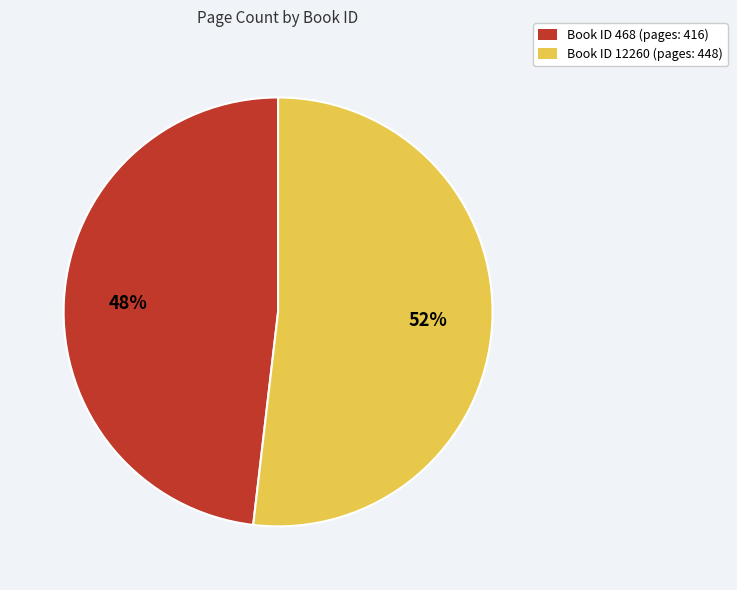

Rank the categories by value from lowest to highest.

Book ID 468 (pages: 416), Book ID 12260 (pages: 448)